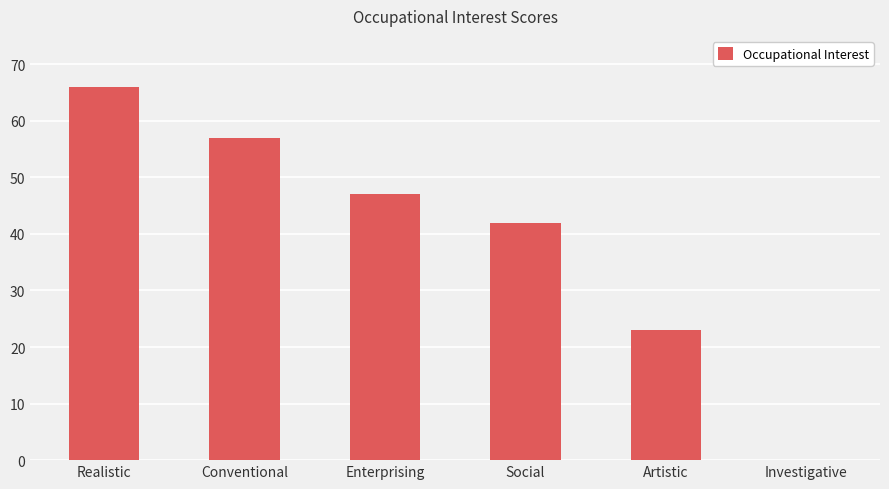

Count the values in the range 23 to 57.

4